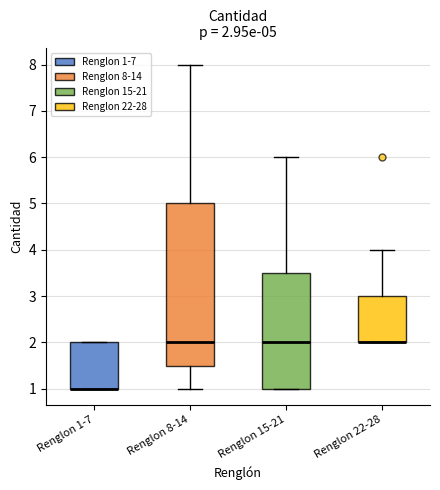

Which box is the tallest, from its lower edge to its upper edge?

Renglon 8-14